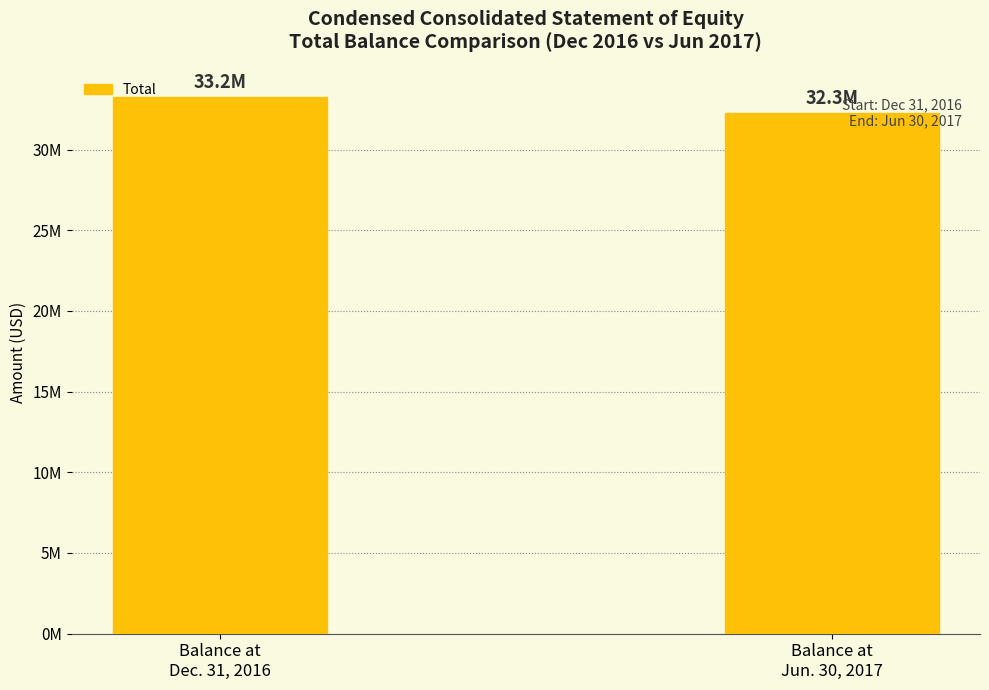

What is the difference between the values at Balance at
Dec. 31, 2016 and Balance at
Jun. 30, 2017?

987000